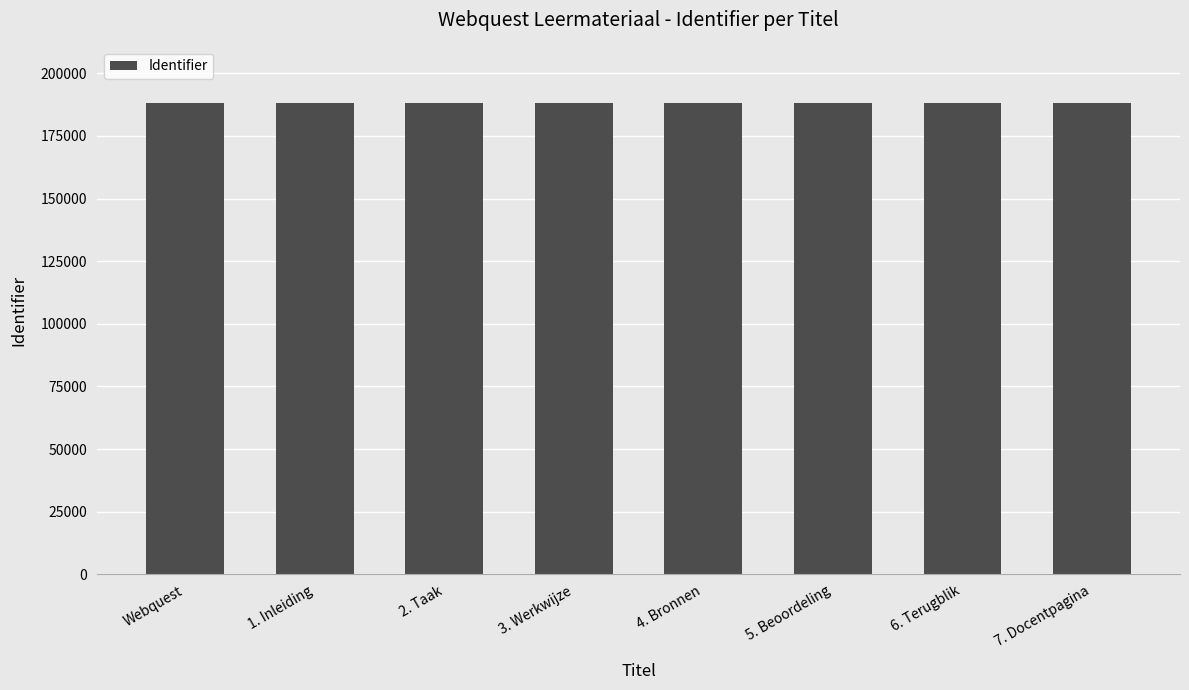

What is the difference between the maximum and minimum values?

8